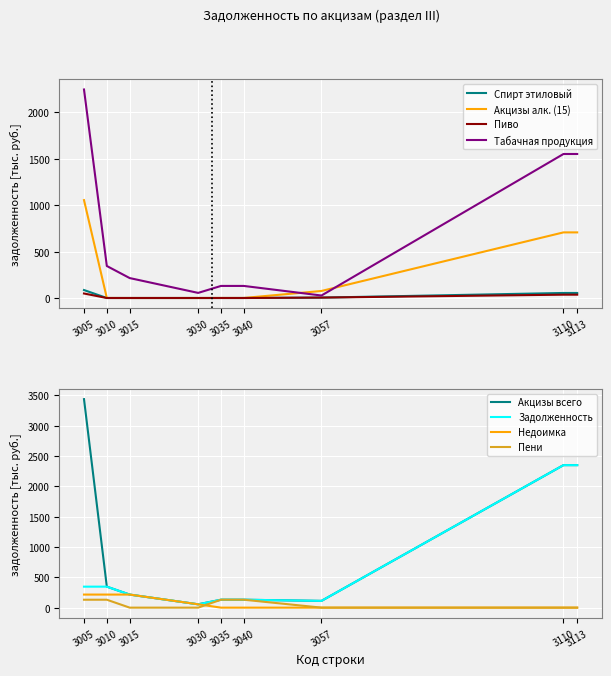

Which series has the largest range (max minus min)?

Акцизы всего